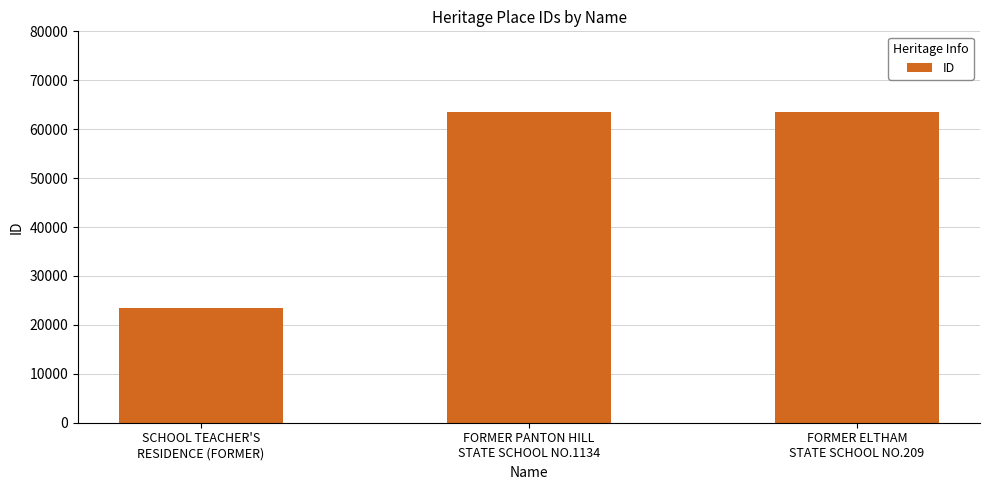

Which category has the lowest value across all series?

SCHOOL TEACHER'S
RESIDENCE (FORMER)